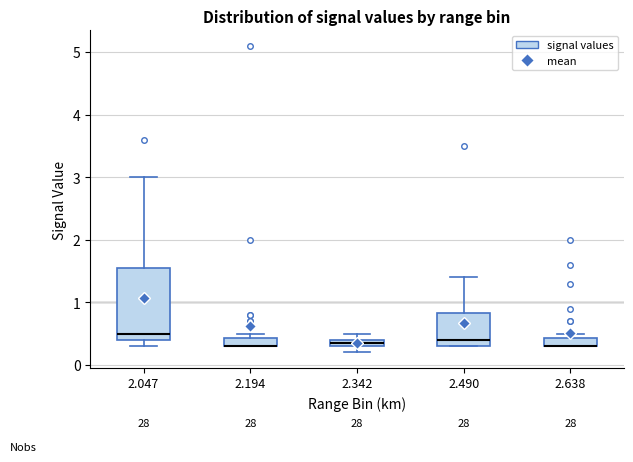

Where does the median line of the box at x = 2.047 sit on the y-axis? The values are not printed on the chart, so give them approximately, as read against the axis.

0.5